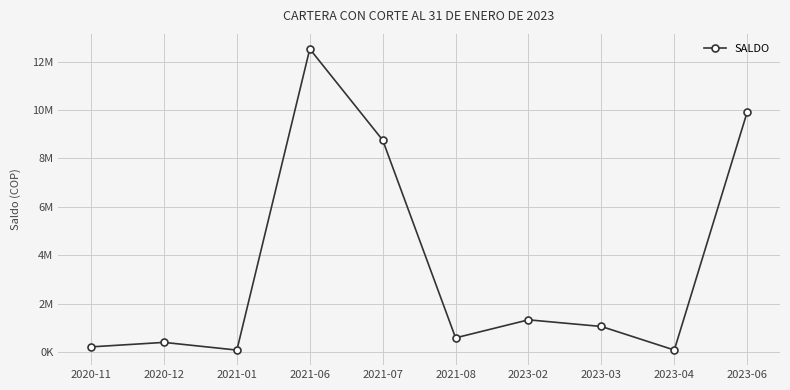

Does the chart have visible grid lines?

Yes